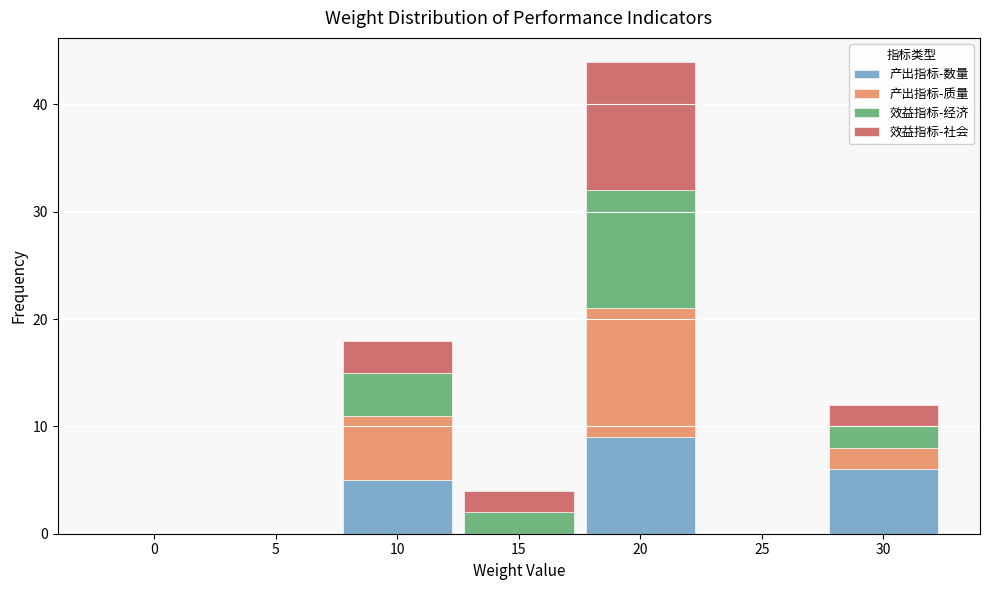

Reading right to left, list the values for the 产出指标-数量 series.

30=6	25=0	20=9	15=0	10=5	5=0	0=0